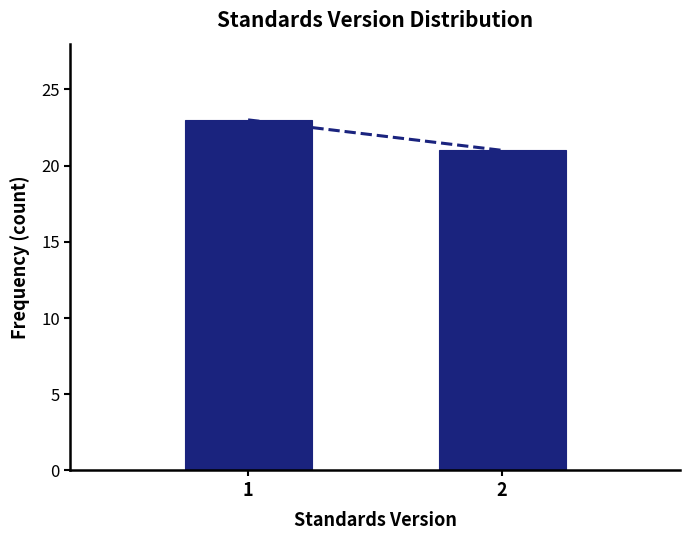

Reading right to left, transcribe all the data shown in this chart.

21	23